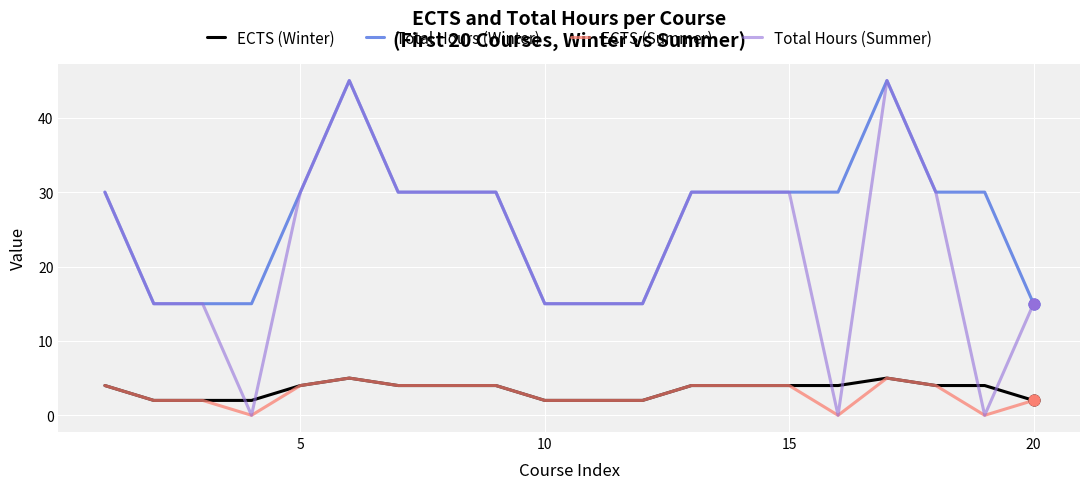

Which series has the largest total across all categories?

Total Hours (Winter)